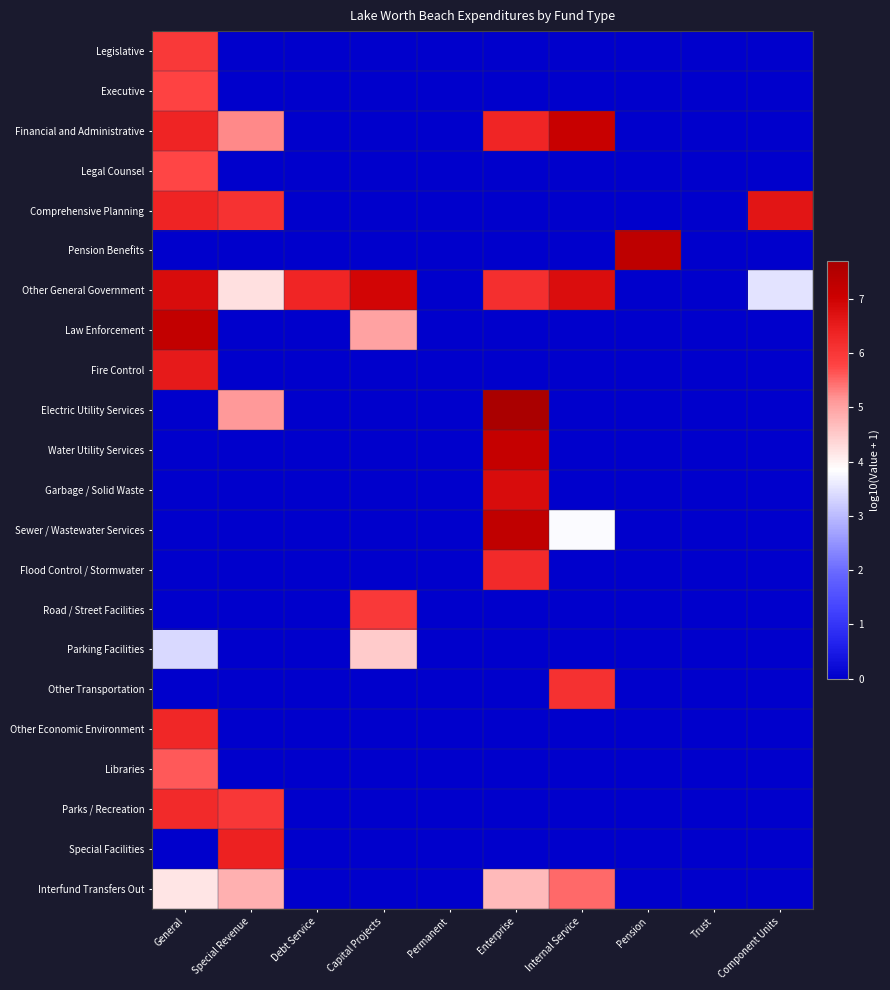

At how many categories does at least one series exceed 2?

8